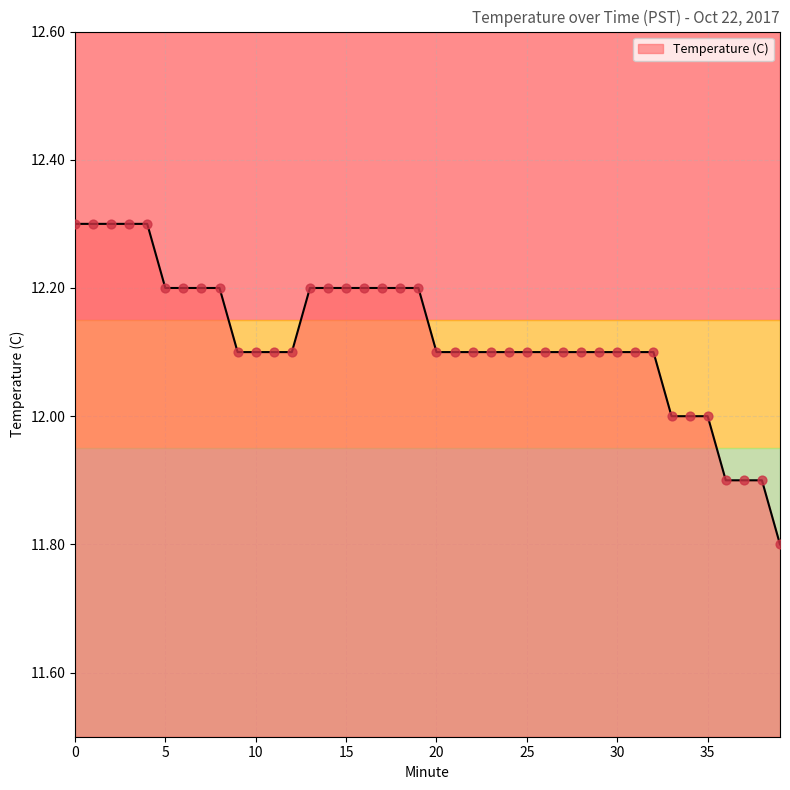

What is the difference between the maximum and minimum values?

0.5